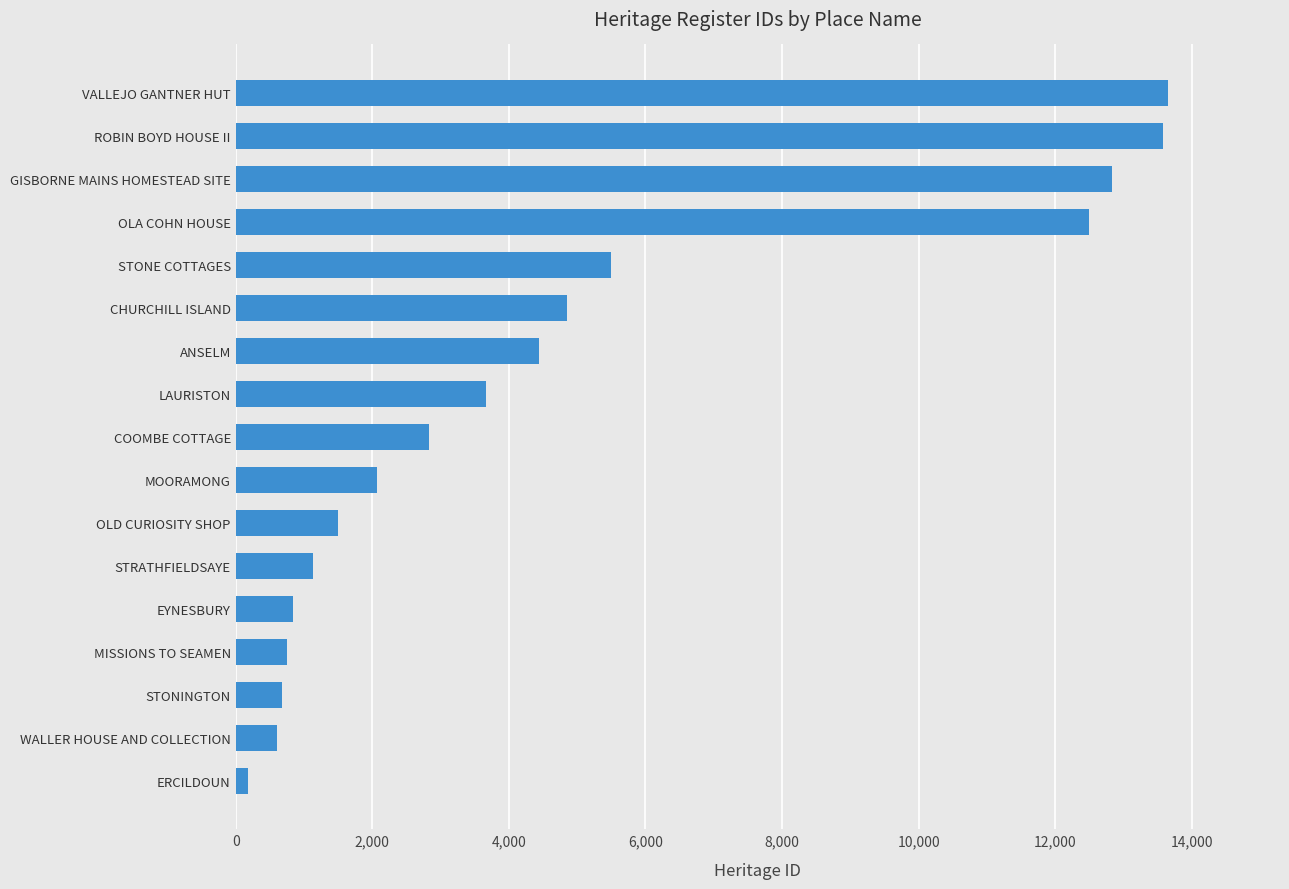

What is the sum of all values?

81596